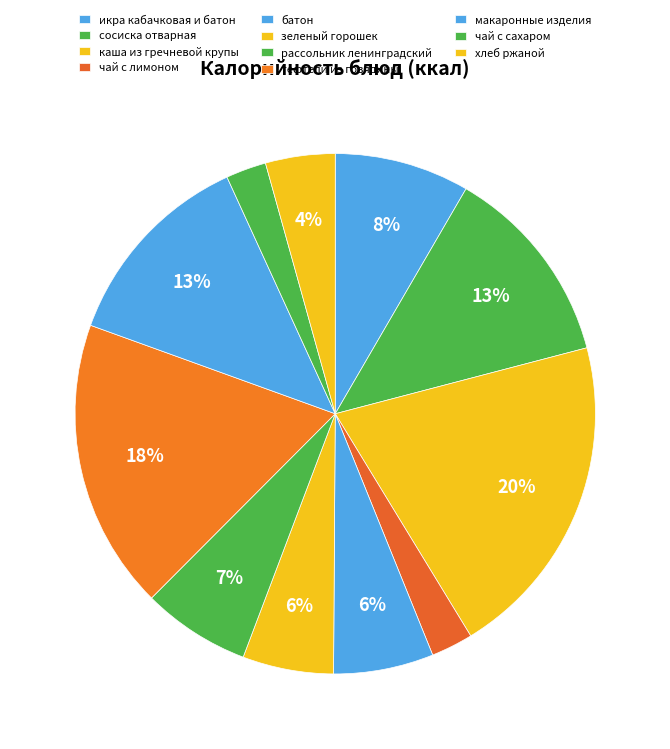

Which slice is the largest?

каша из гречневой крупы